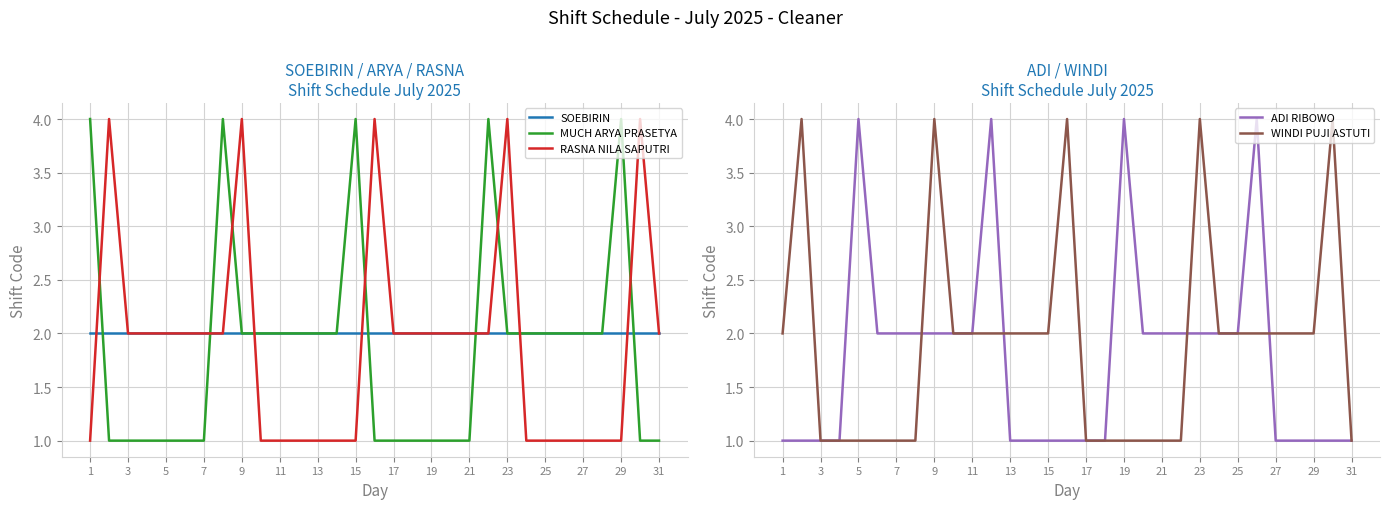

Count the number of data series in this chart.

5